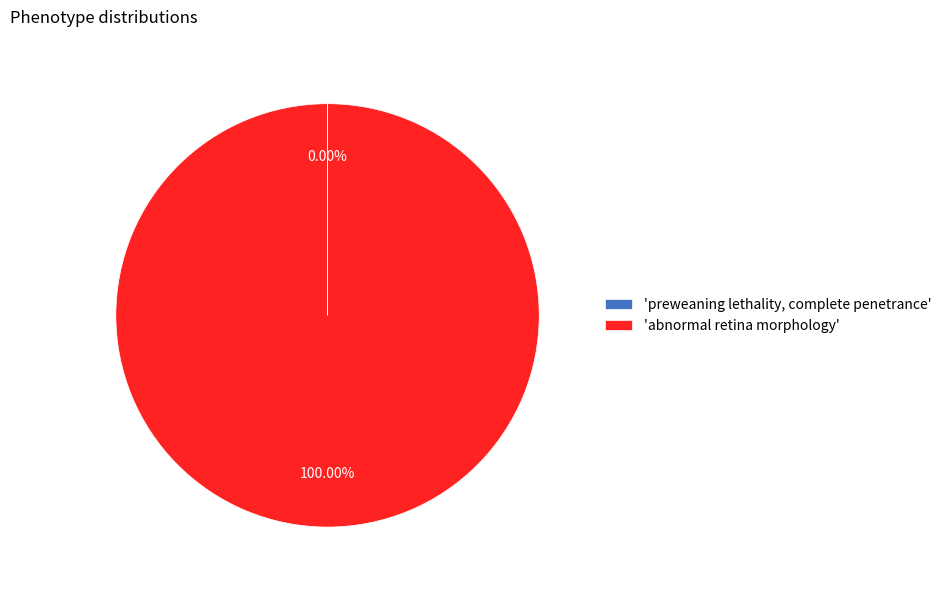

Which category has the biggest portion of the pie?

'abnormal retina morphology'